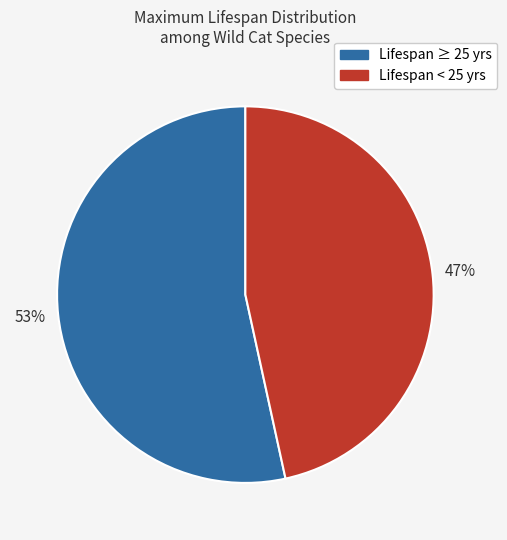

To the nearest percent, what is the average slice percentage?

50%